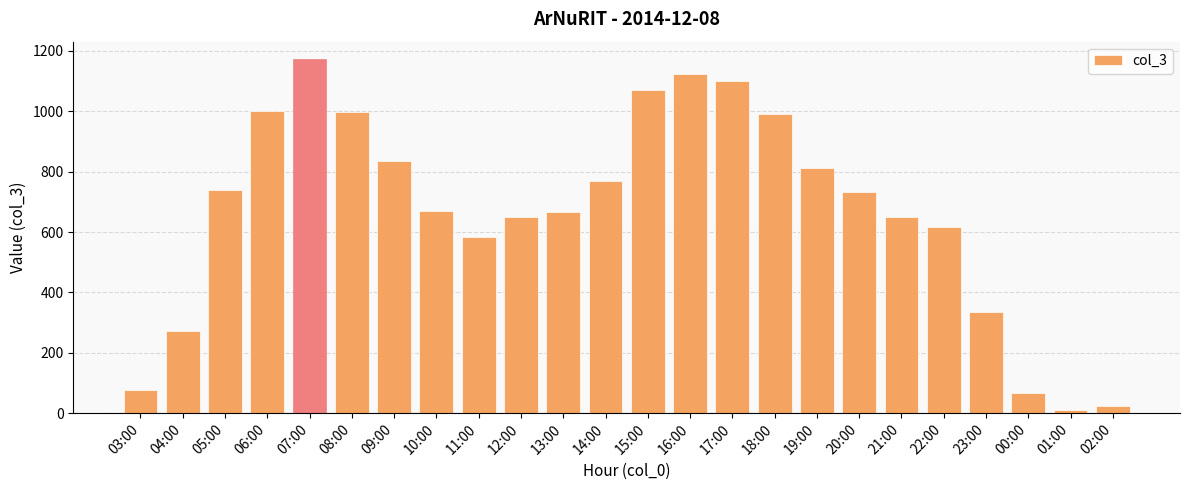

At which label does the data first exceed 733?

05:00